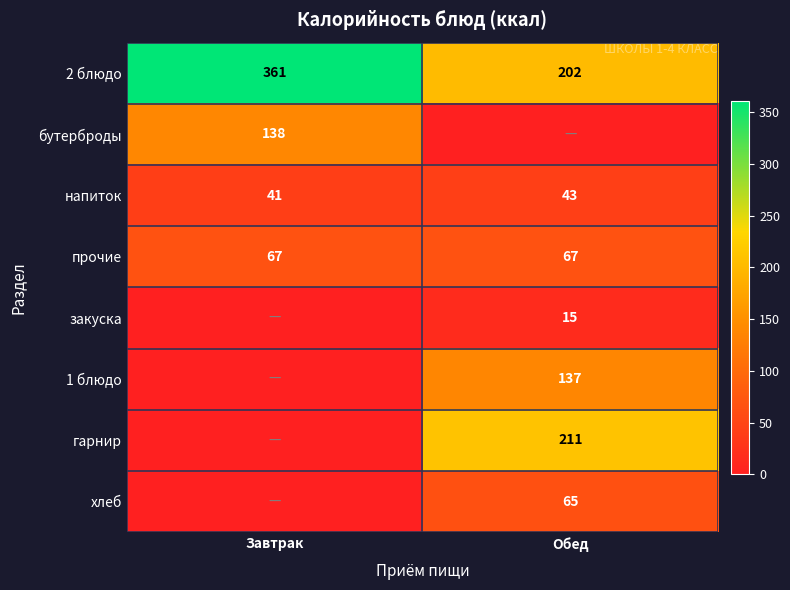

At how many categories does at least one series exceed 109?

2